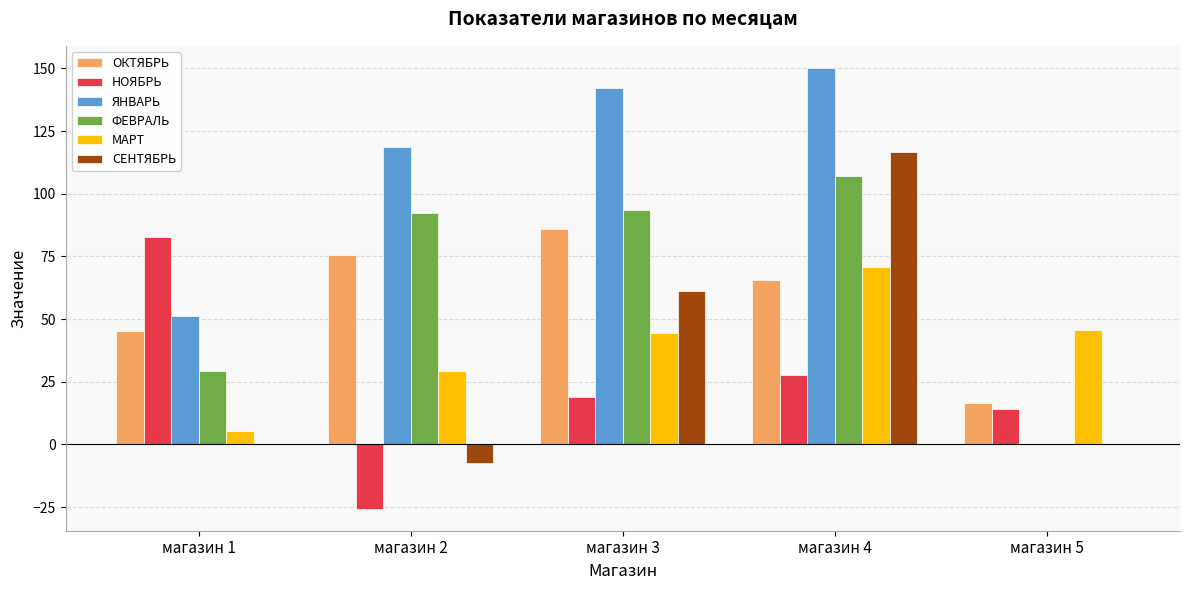

What is the sum of all ЯНВАРЬ values?

462.3